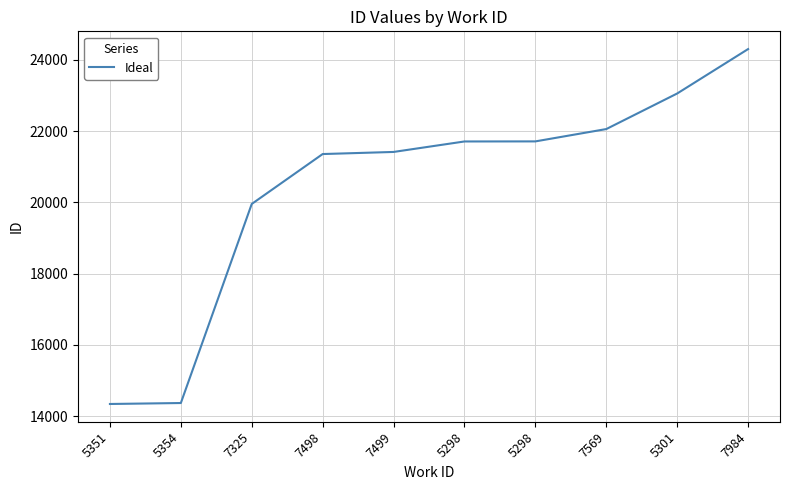

How many series are shown in this chart?

1